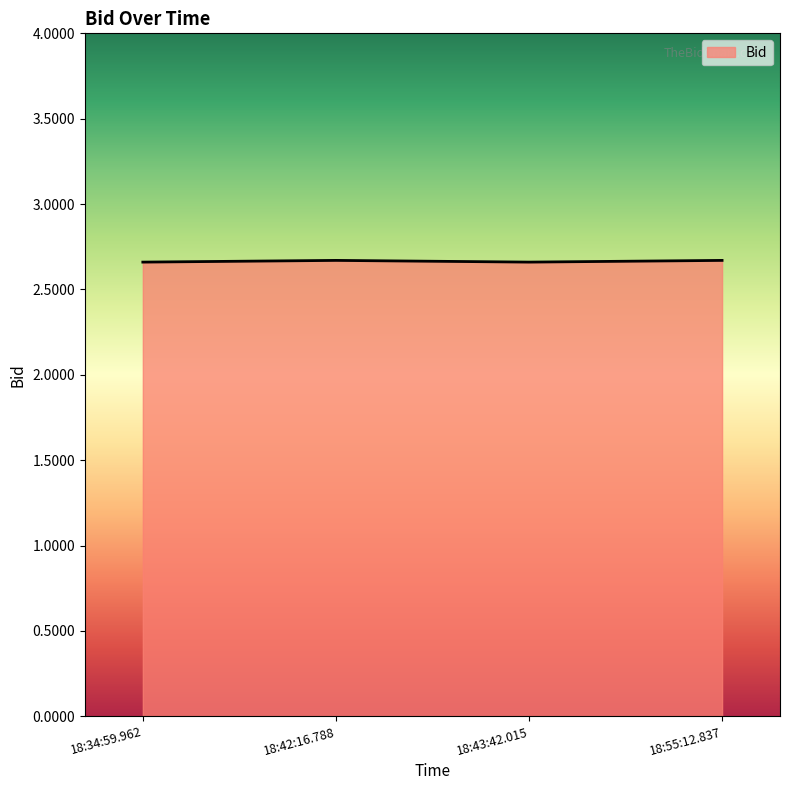

How many lines are shown in the chart?

1